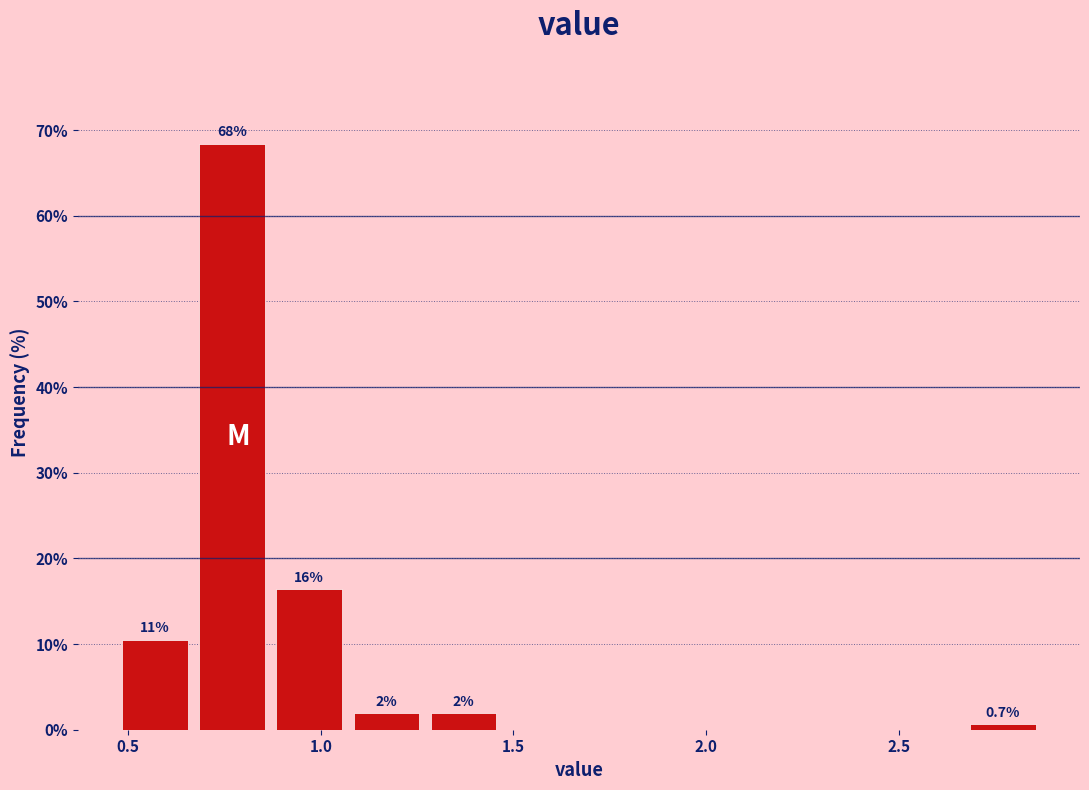

Which range on the x-axis has the tallest bar?

0.67 to 0.87